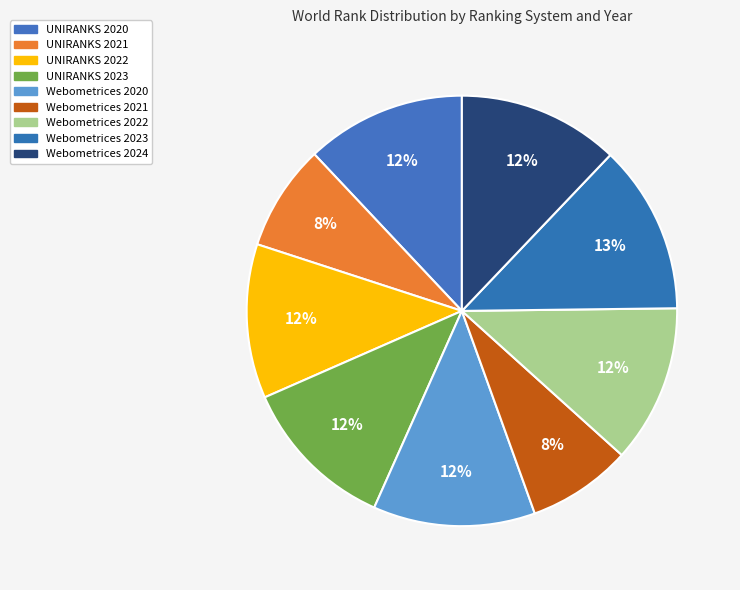

How many slices are in this pie chart?

9